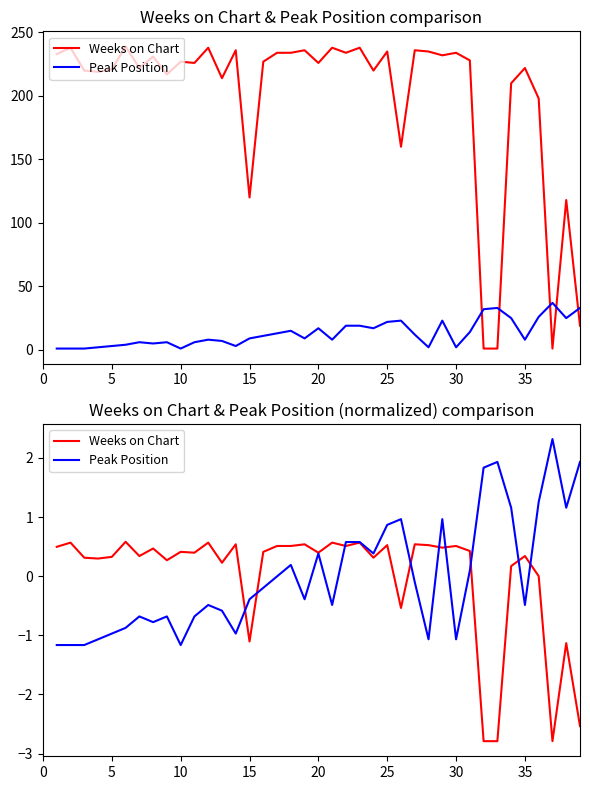

At how many categories does at least one series exceed 0?

38